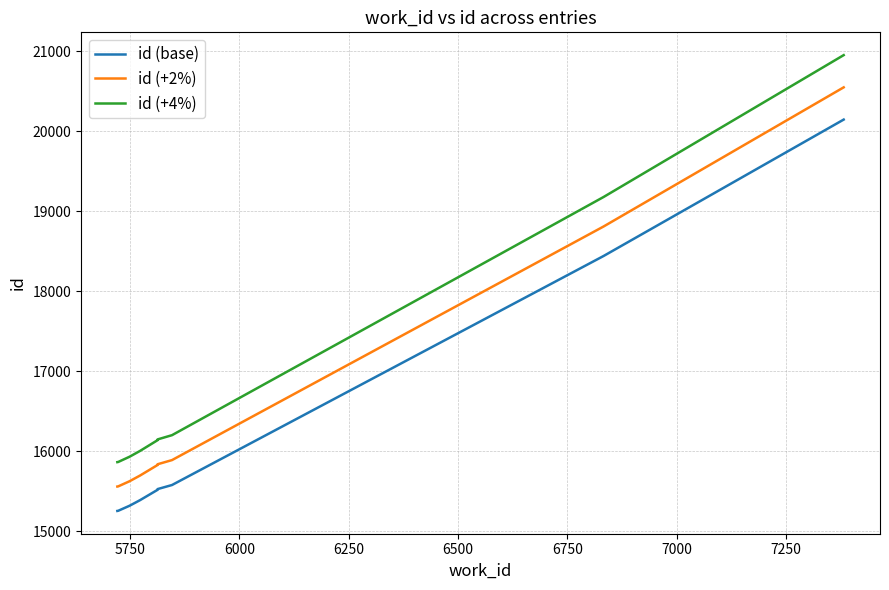

How many data points in id (+2%) are above 15826?

5